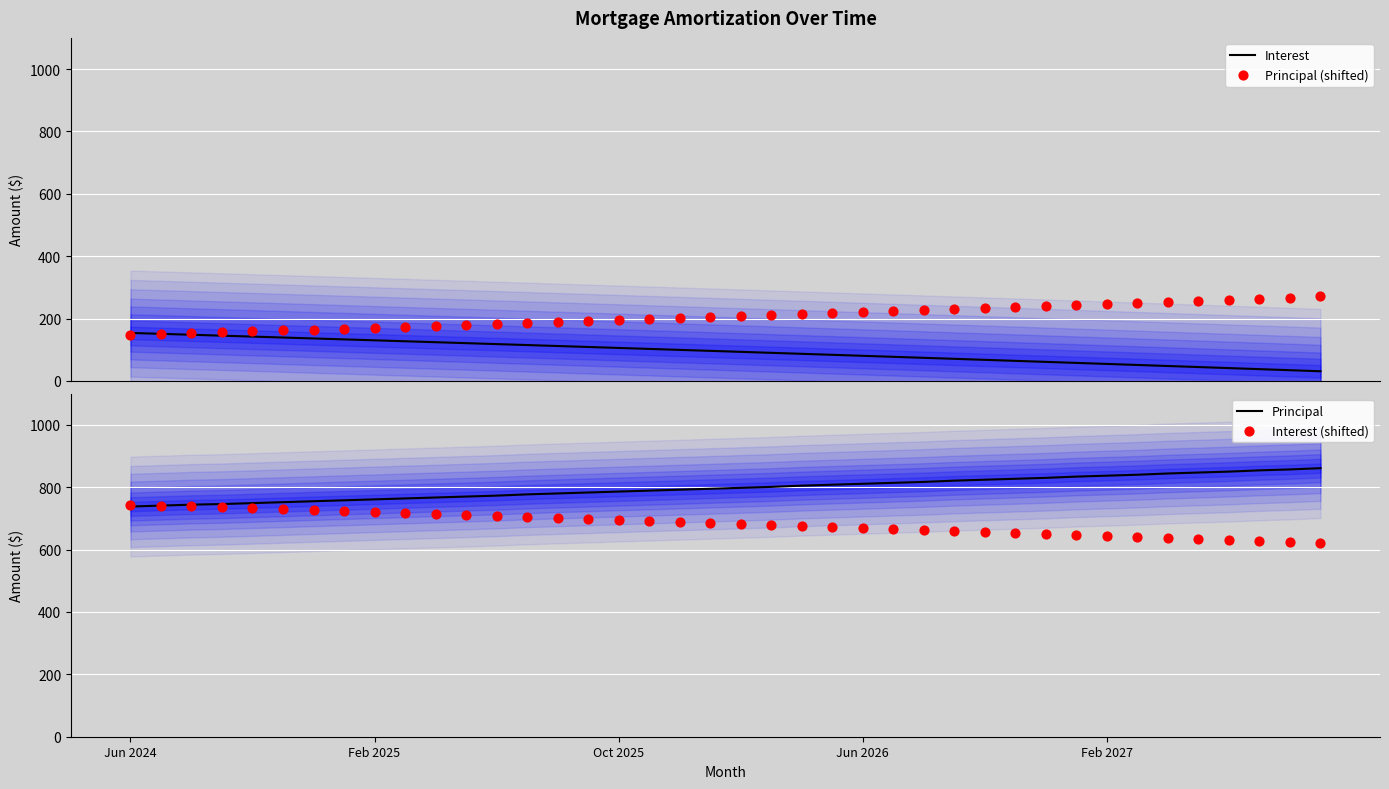

Which series reaches the minimum Y coordinate?

Interest